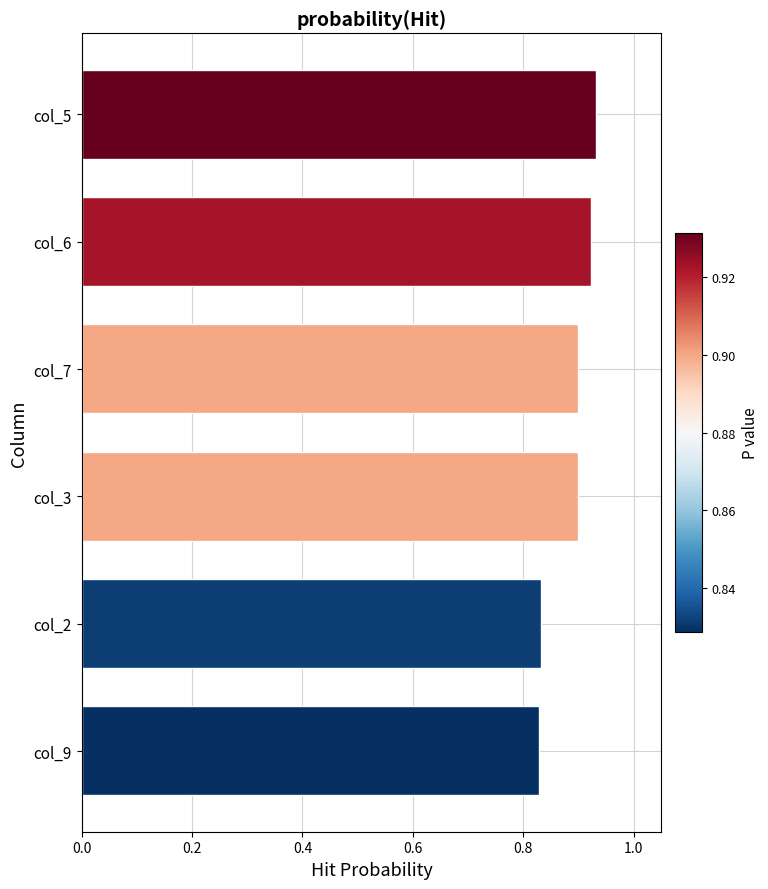

What is the sum of all values?

5.3